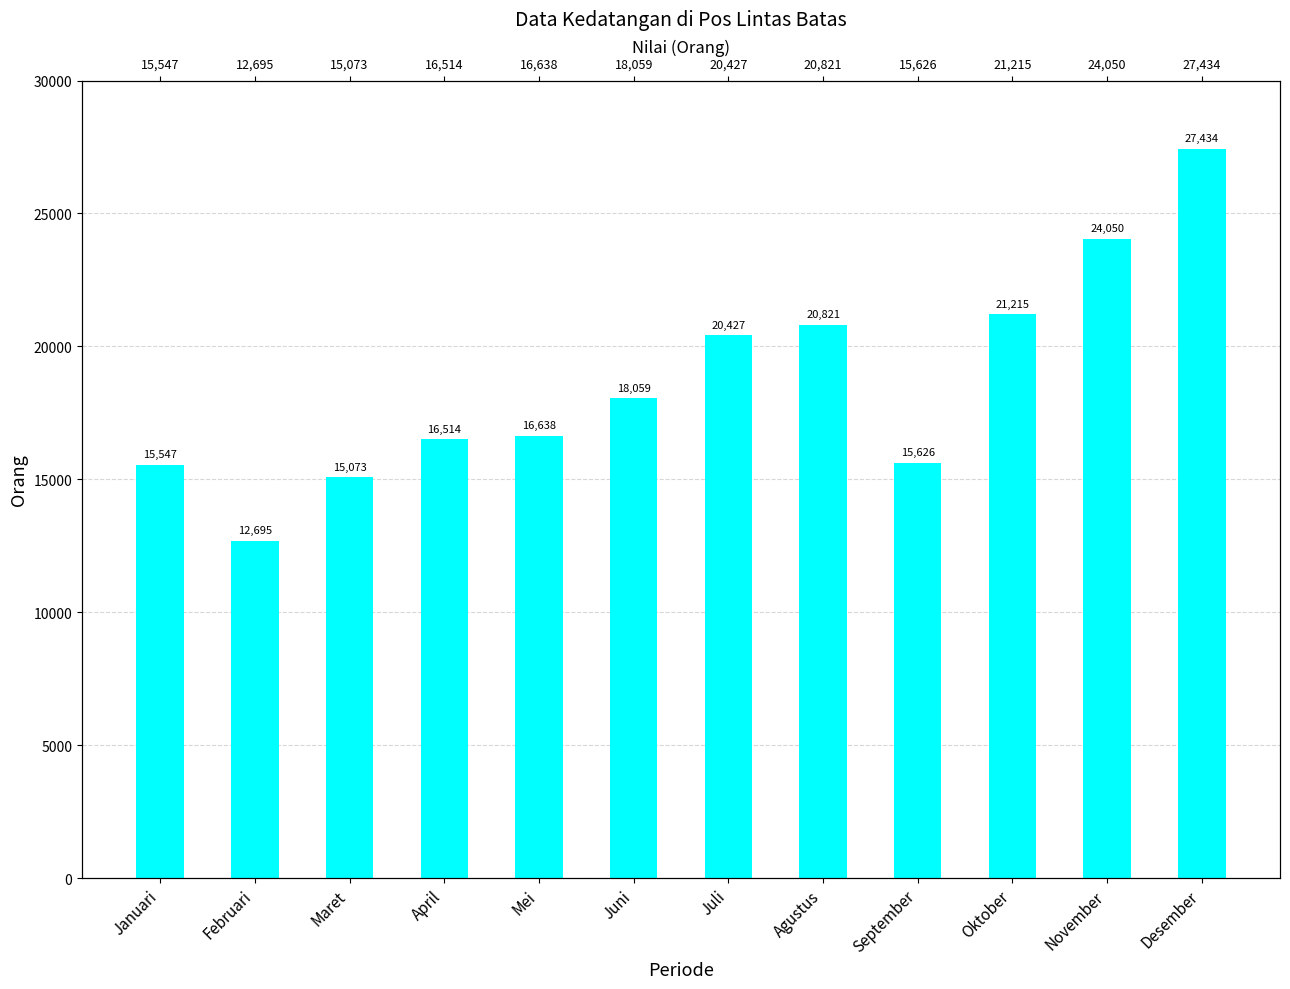

True or false: the data shows 27434 at Desember.

True